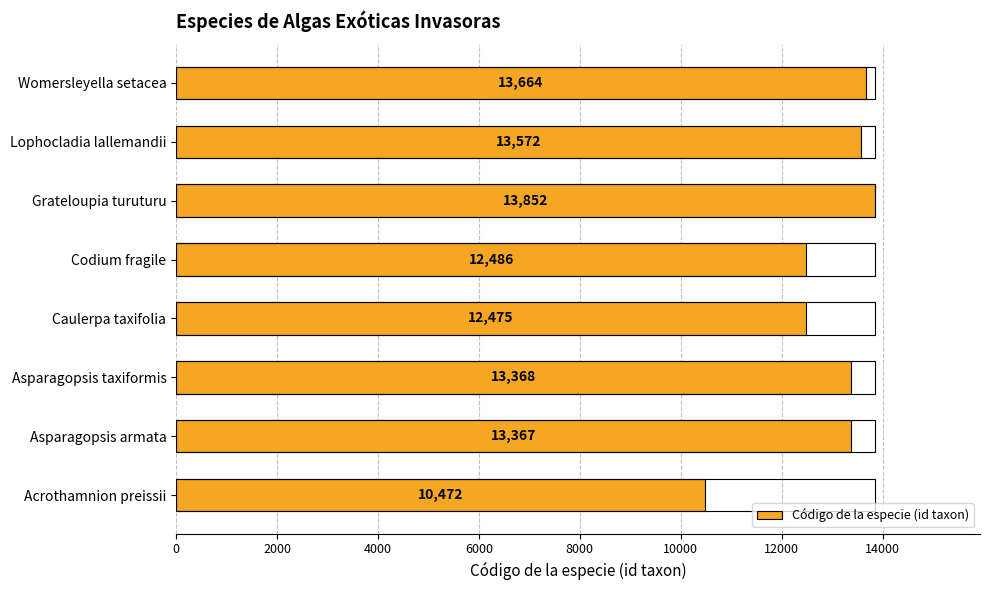

What is the sum of all values?

103256